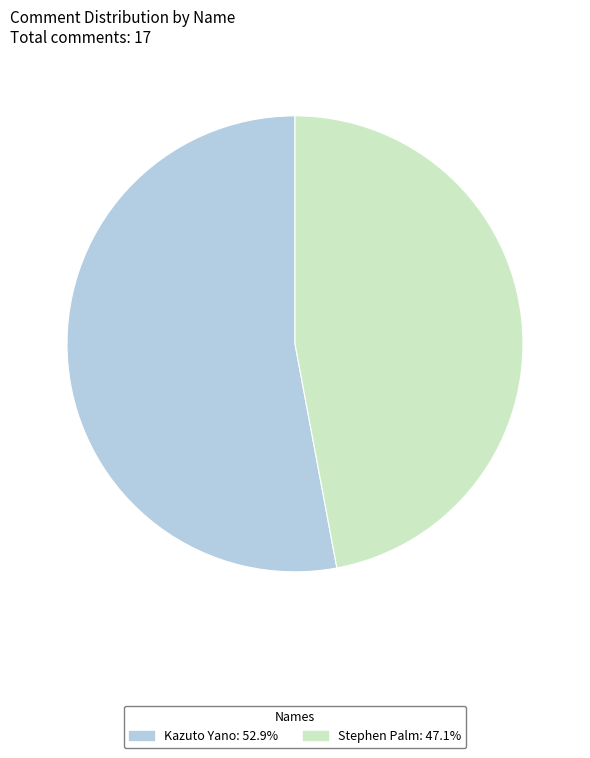

What is the largest slice in the pie chart?

Kazuto Yano